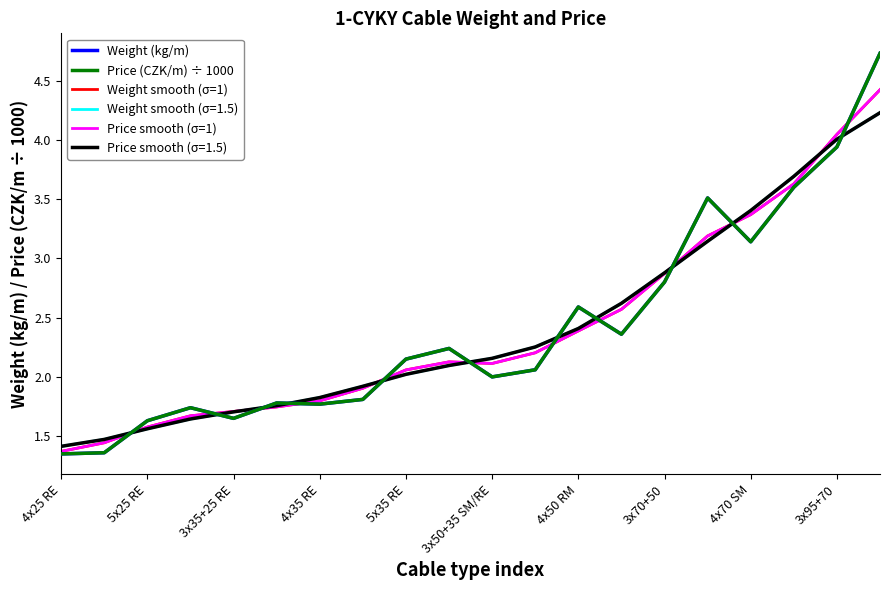

Is this an area chart (filled region under the line)?

No